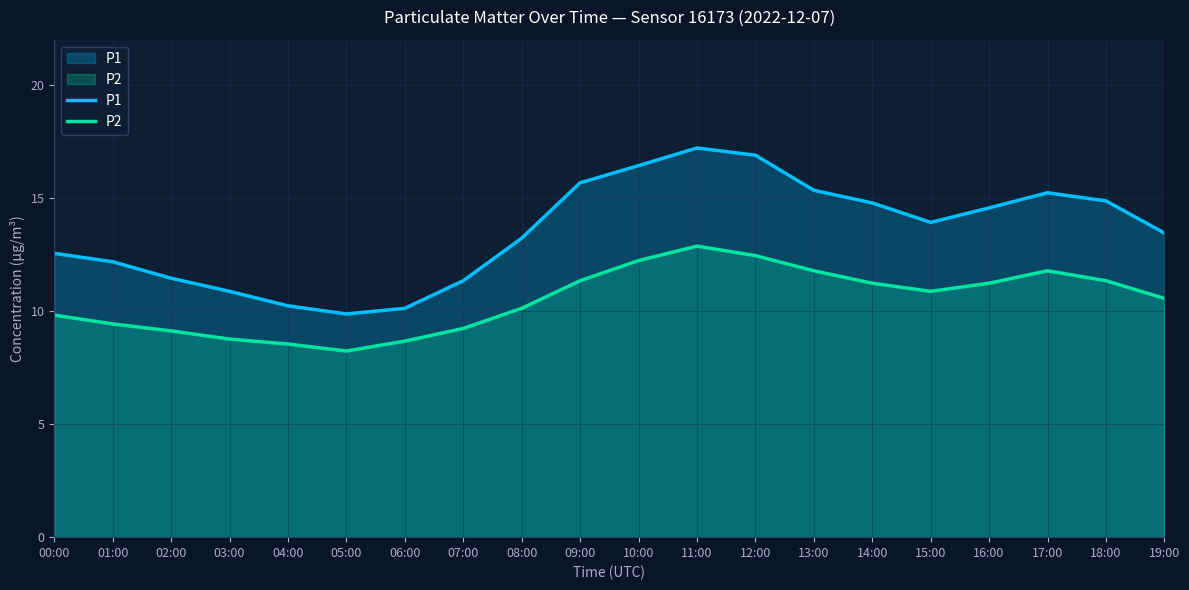

Rank the series at 06:00 from lowest to highest value.

P2, P1